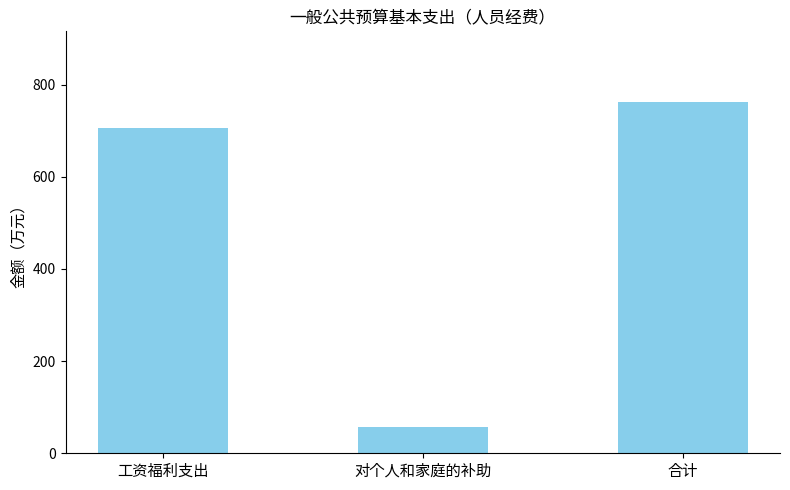

Between 工资福利支出 and 对个人和家庭的补助, which is larger?

工资福利支出